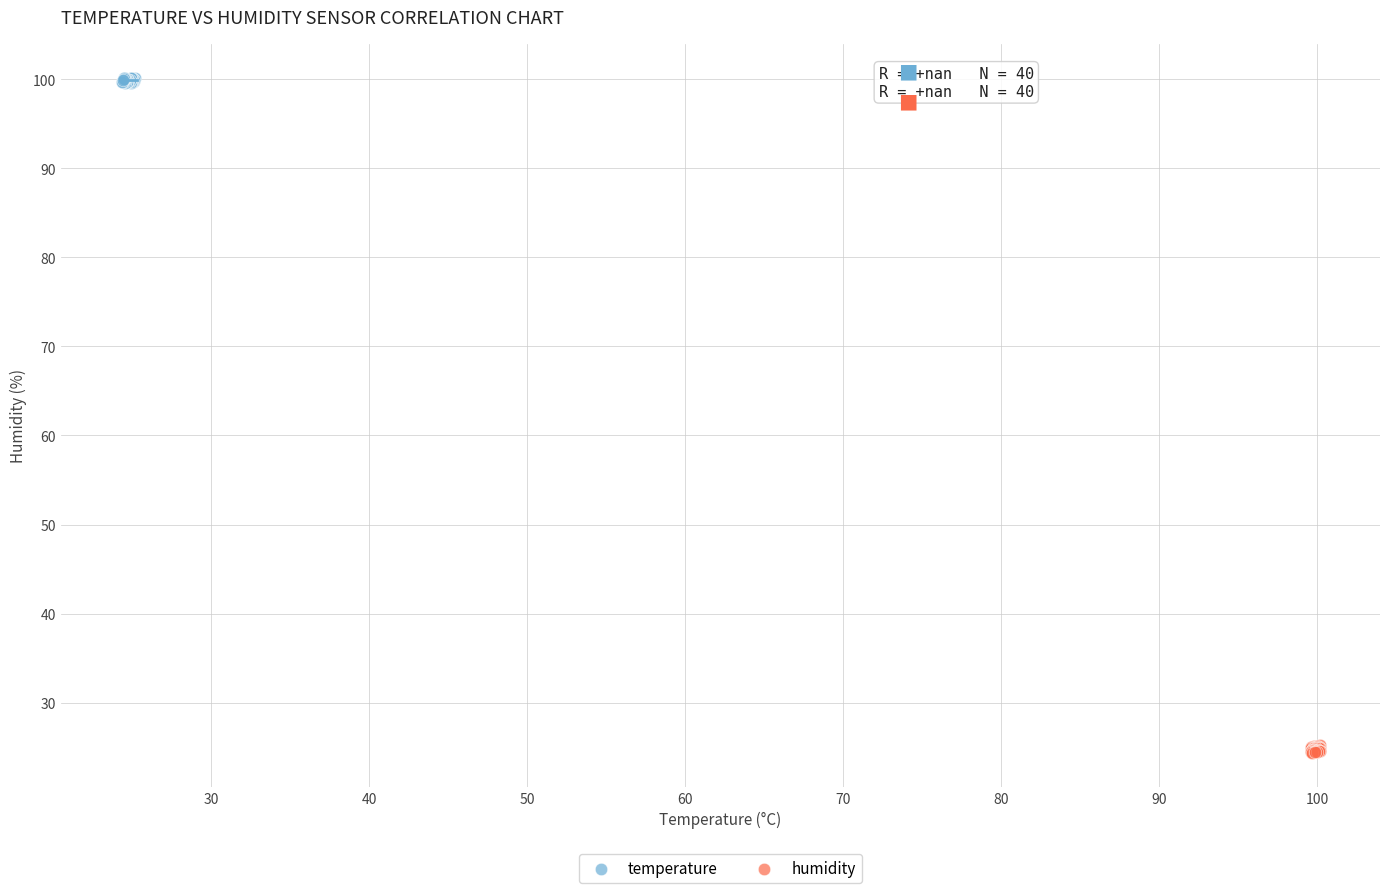

Which series reaches the minimum Y coordinate?

humidity